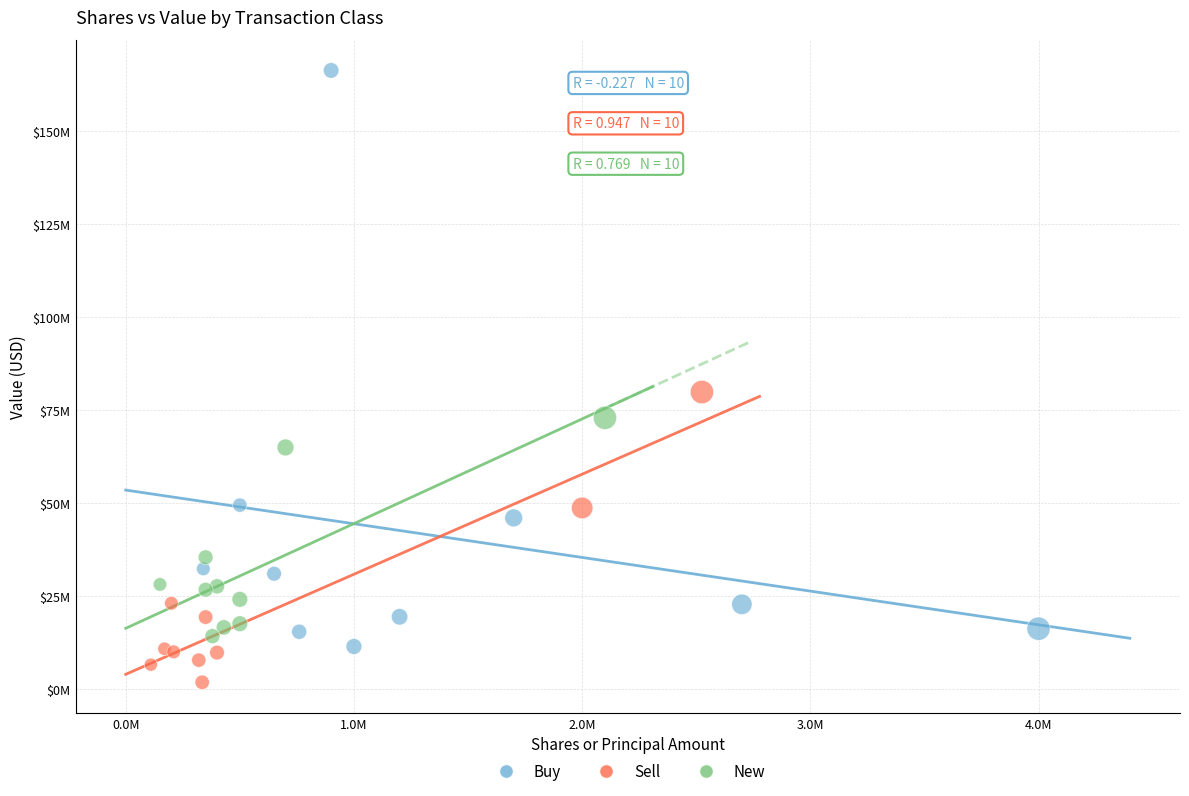

Which series reaches the maximum Y coordinate?

Buy